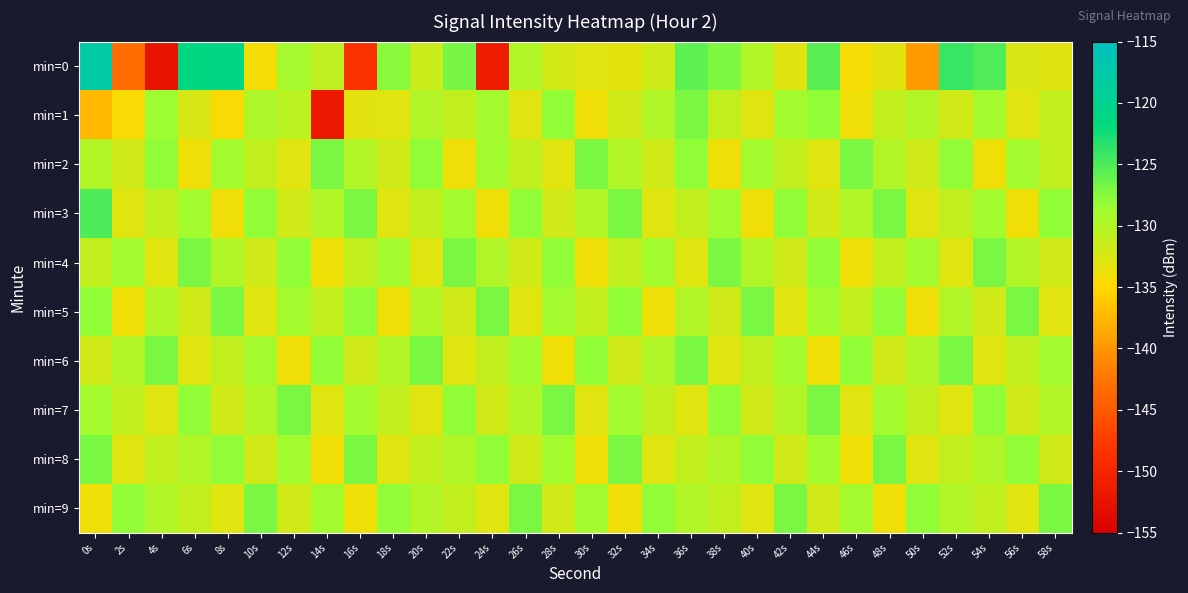

Count the number of categories in the chart.

30